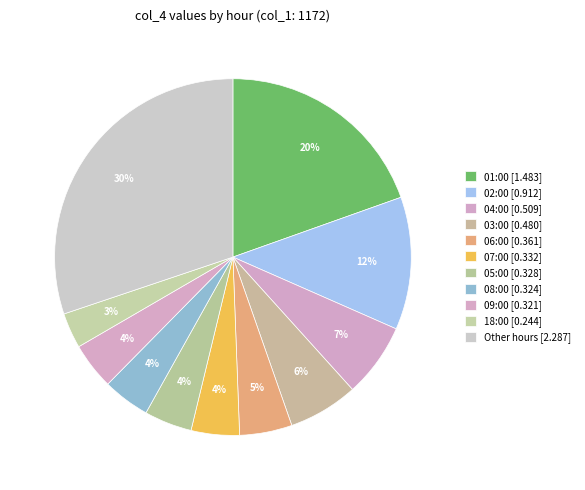

How many segments does this pie chart have?

11